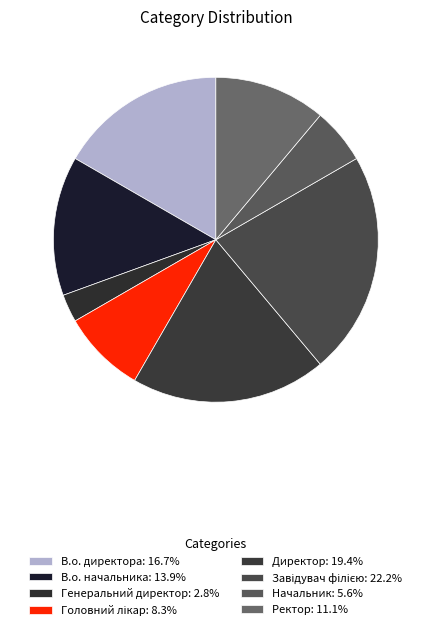

Count the number of slices in the pie.

8